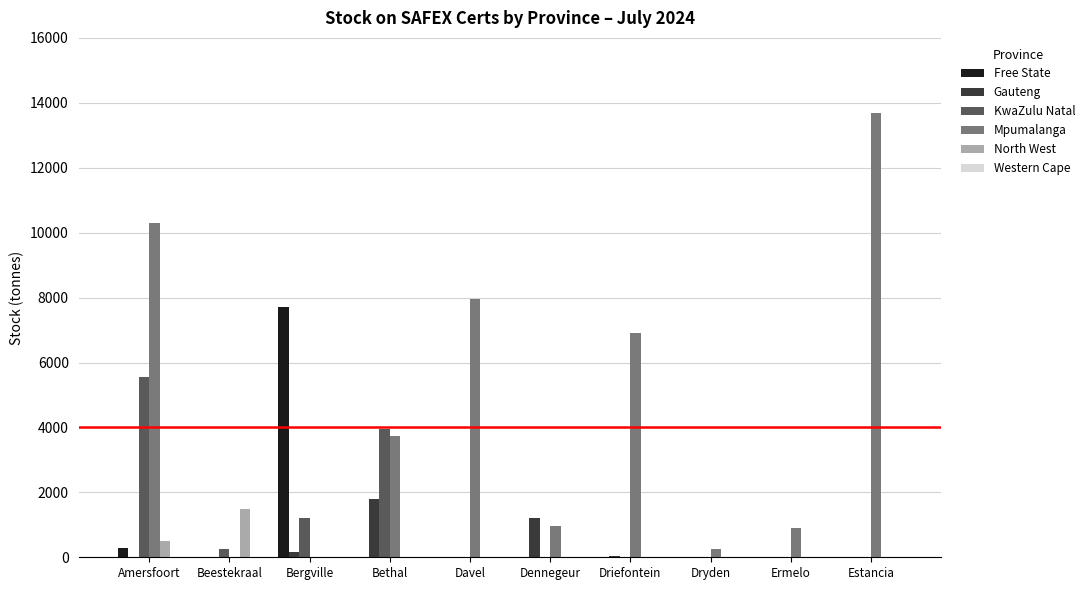

How many distinct data groups are displayed?

5